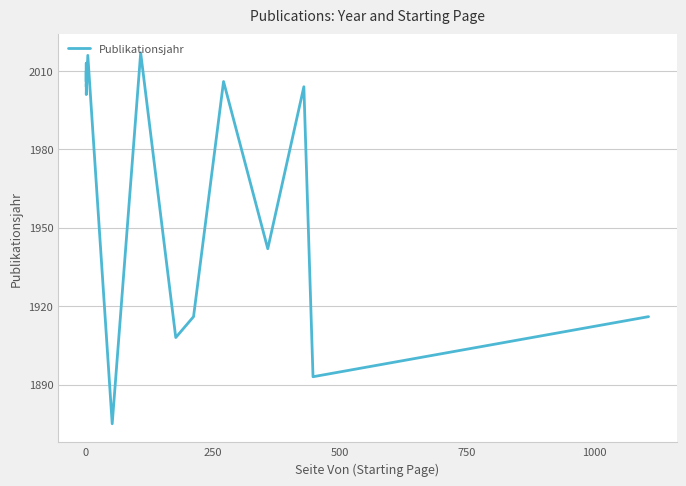

What is the value of the 15th point from the left?

1942